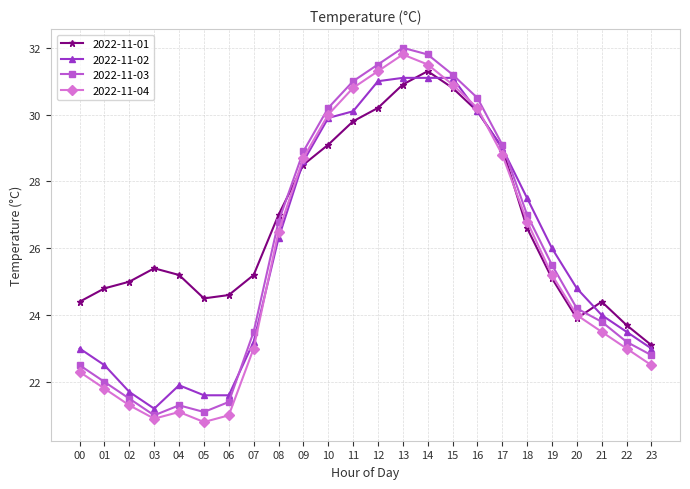

Is it true that 2022-11-02 equals 54.6 at 14?

False